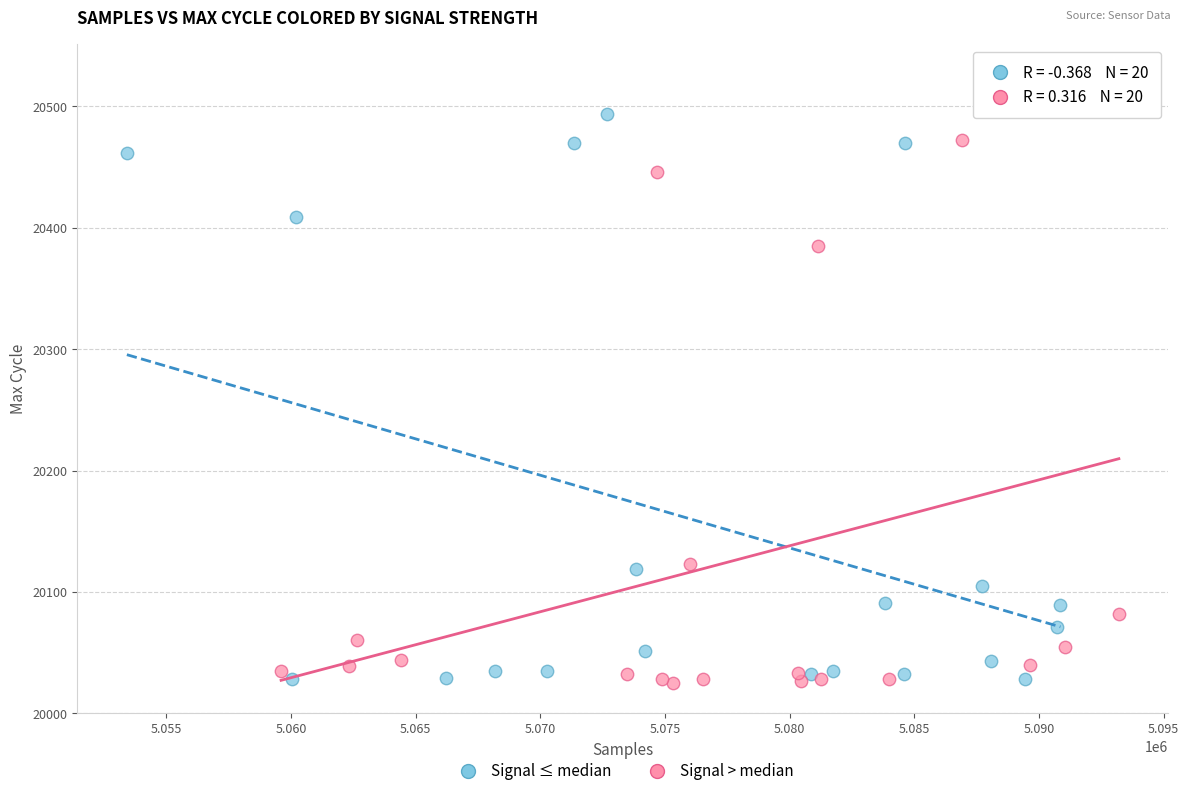

Which series has the largest Y range (max minus min)?

Signal > median